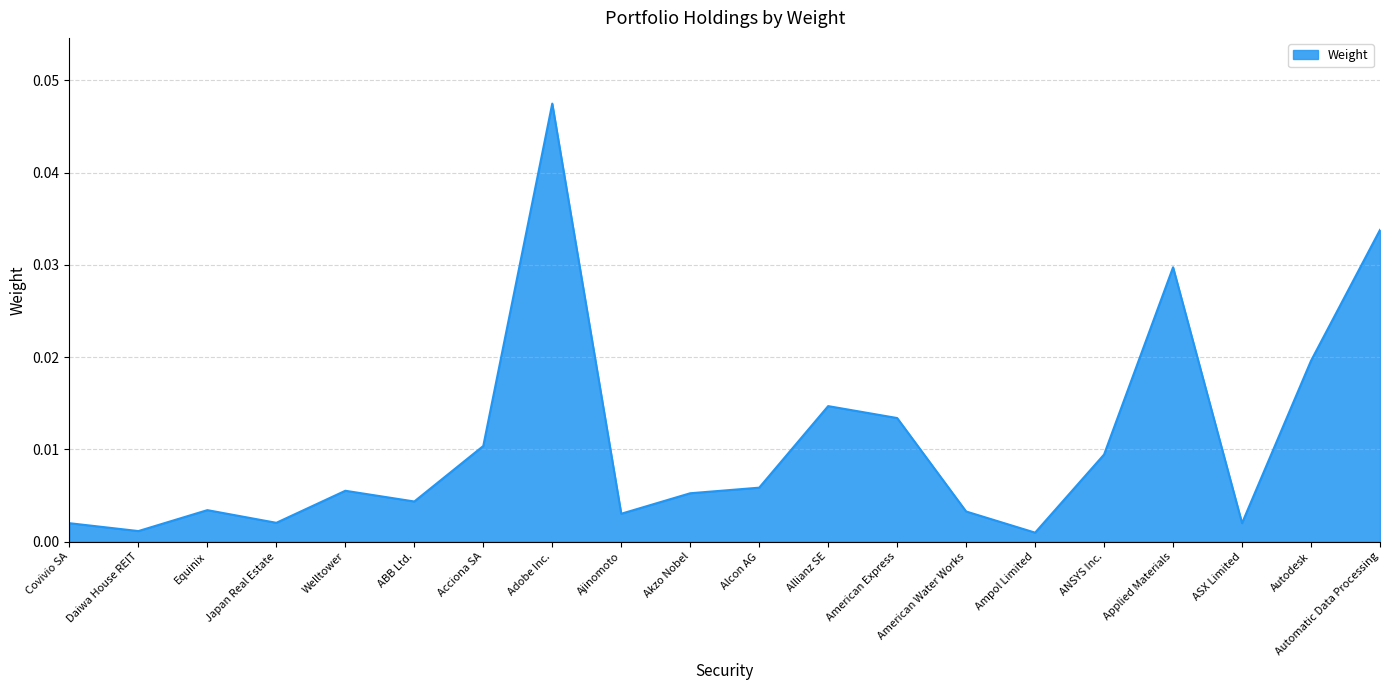

What position from the right is Allianz SE?

9